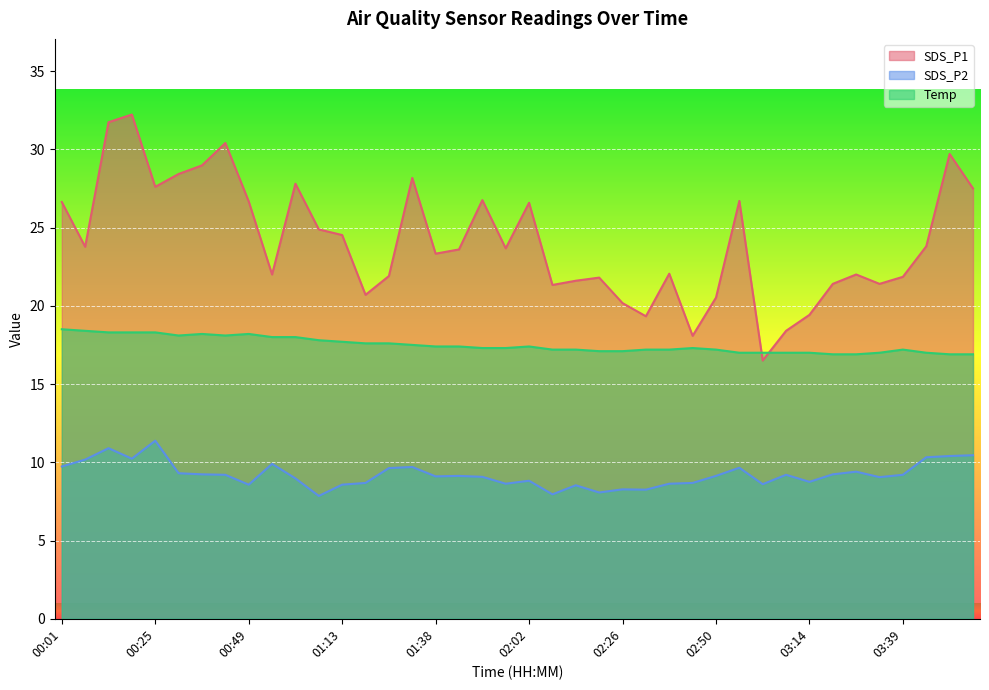

Reading left to right, transcribe all the data shown in this chart.

SDS_P1: 26.6	23.8	31.7	32.2	27.6	28.4	29.0	30.4	26.7	22.0	27.8	24.9	24.5	20.7	21.9	28.2	23.3	23.6	26.8	23.7	26.6	21.3	21.6	21.8	20.2	19.3	22.1	18.1	20.5	26.7	16.5	18.4	19.4	21.4	22.0	21.4	21.9	23.8	29.7	27.5
SDS_P2: 9.7	10.2	10.9	10.2	11.4	9.3	9.2	9.2	8.6	9.9	9.0	7.8	8.6	8.7	9.6	9.7	9.1	9.1	9.1	8.6	8.8	8.0	8.5	8.1	8.3	8.2	8.6	8.7	9.1	9.7	8.6	9.2	8.8	9.2	9.4	9.1	9.2	10.3	10.4	10.4
Temp: 18.5	18.4	18.3	18.3	18.3	18.1	18.2	18.1	18.2	18.0	18.0	17.8	17.7	17.6	17.6	17.5	17.4	17.4	17.3	17.3	17.4	17.2	17.2	17.1	17.1	17.2	17.2	17.3	17.2	17.0	17.0	17.0	17.0	16.9	16.9	17.0	17.2	17.0	16.9	16.9